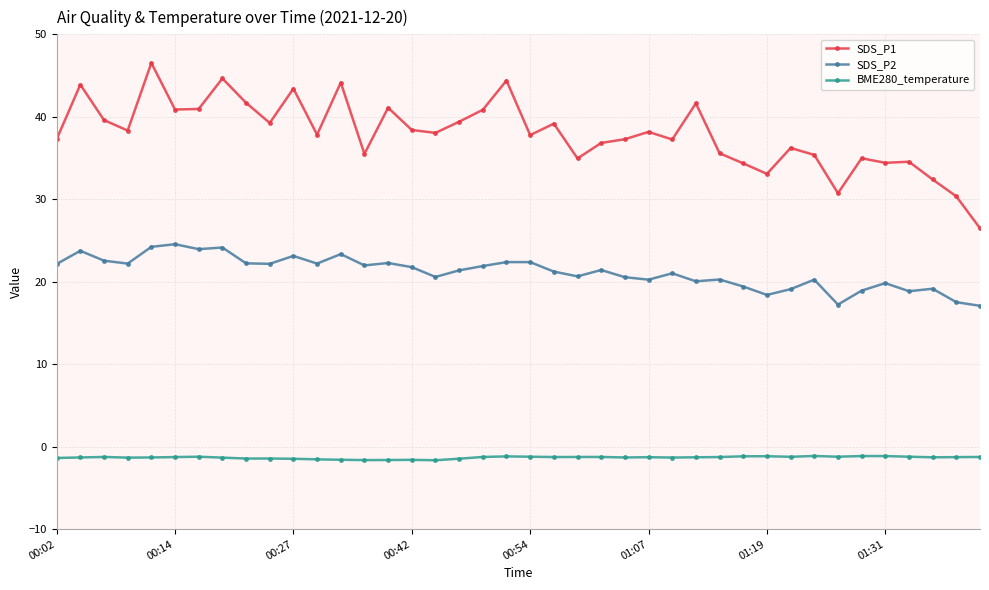

Count the number of categories in the chart.

40